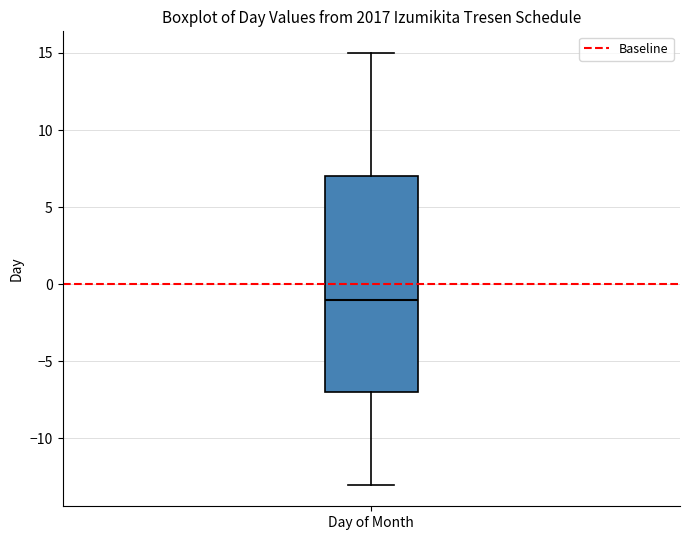

Where is the lower edge of the box for Day of Month on the y-axis? The values are not printed on the chart, so give them approximately, as read against the axis.

-7